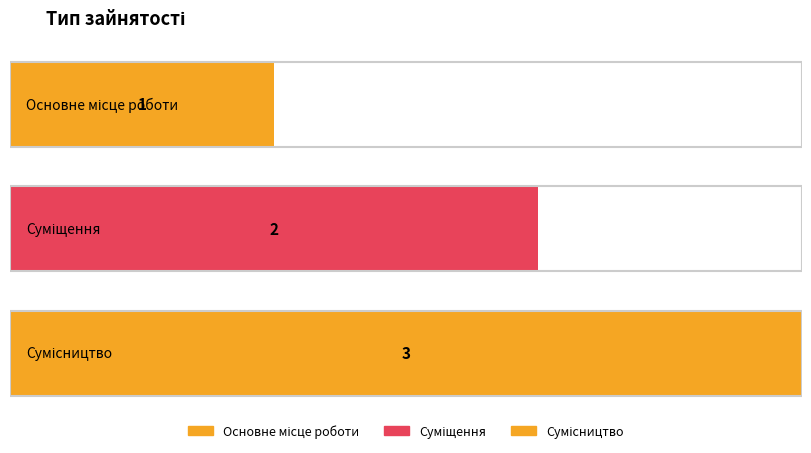

The value at Основне місце роботи is 1. True or false?

True